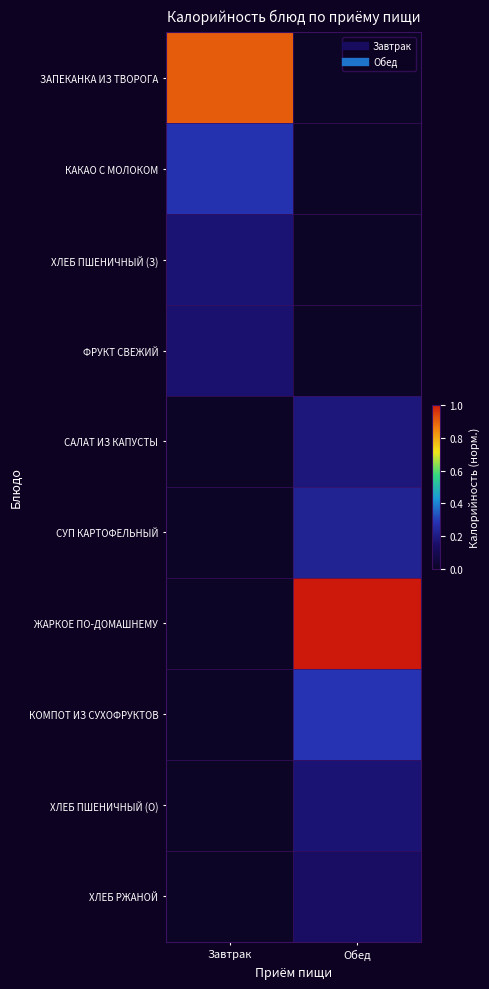

Which category has the lowest value across all series?

Обед